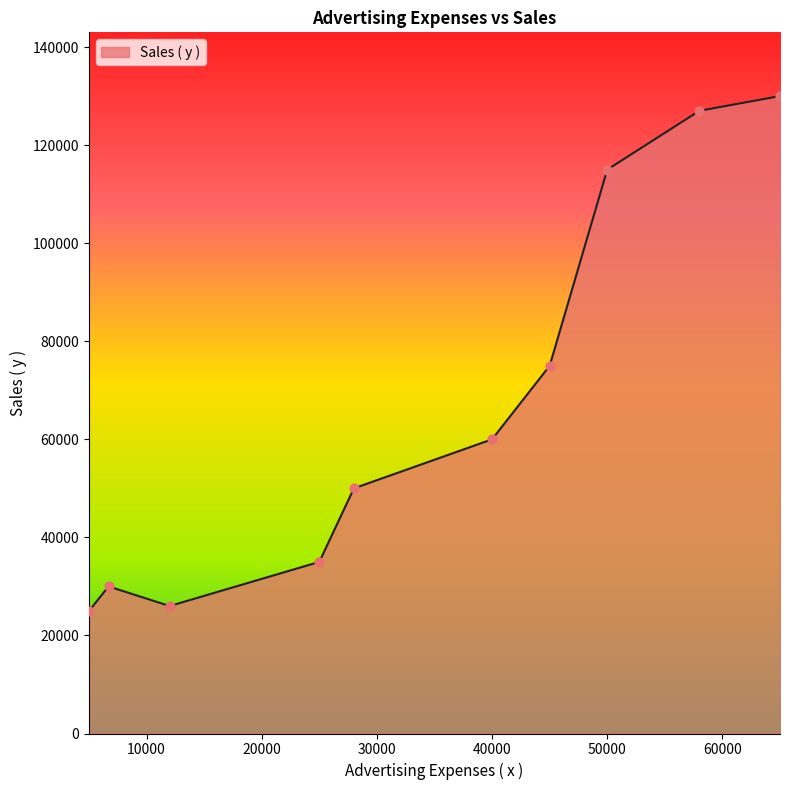

What is the greatest value displayed?

130000